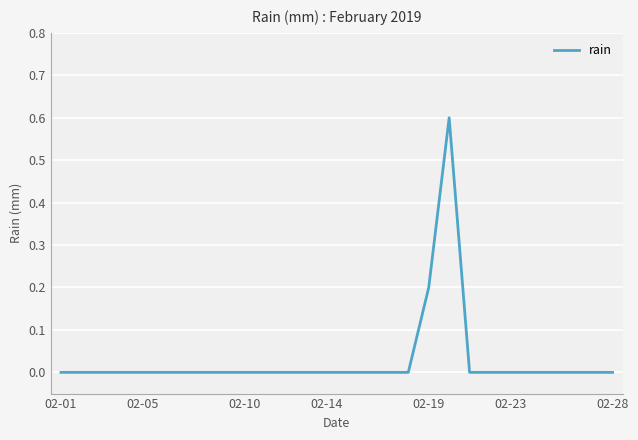

How many lines are shown in the chart?

1